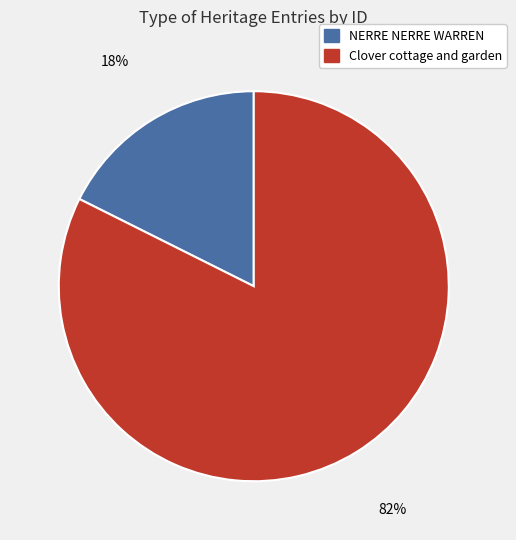

Is the sum of Clover cottage and garden and NERRE NERRE WARREN greater than half?

Yes